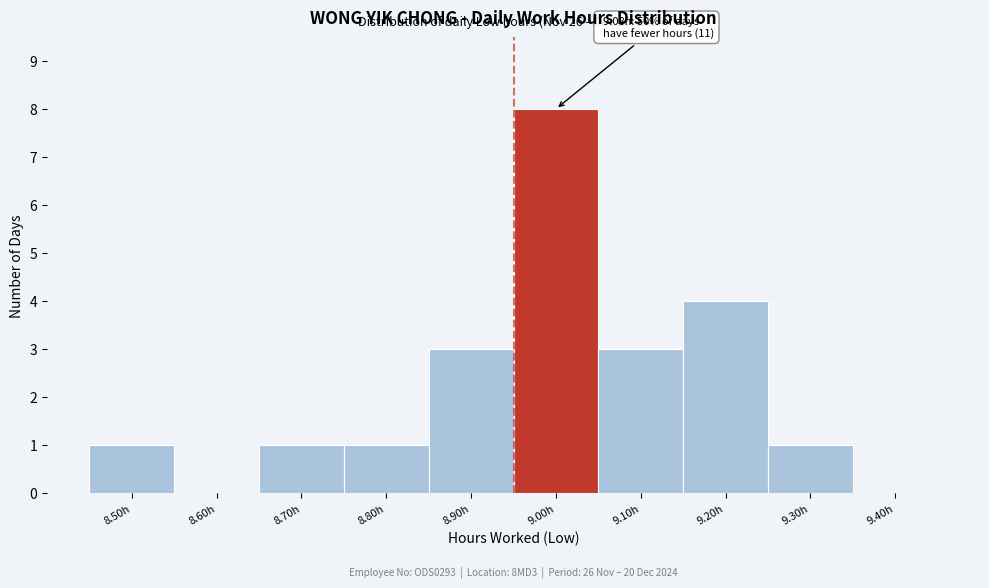

Reading right to left, transcribe all the data shown in this chart.

9.40h=0	9.30h=1	9.20h=4	9.10h=3	9.00h=8	8.90h=3	8.80h=1	8.70h=1	8.60h=0	8.50h=1